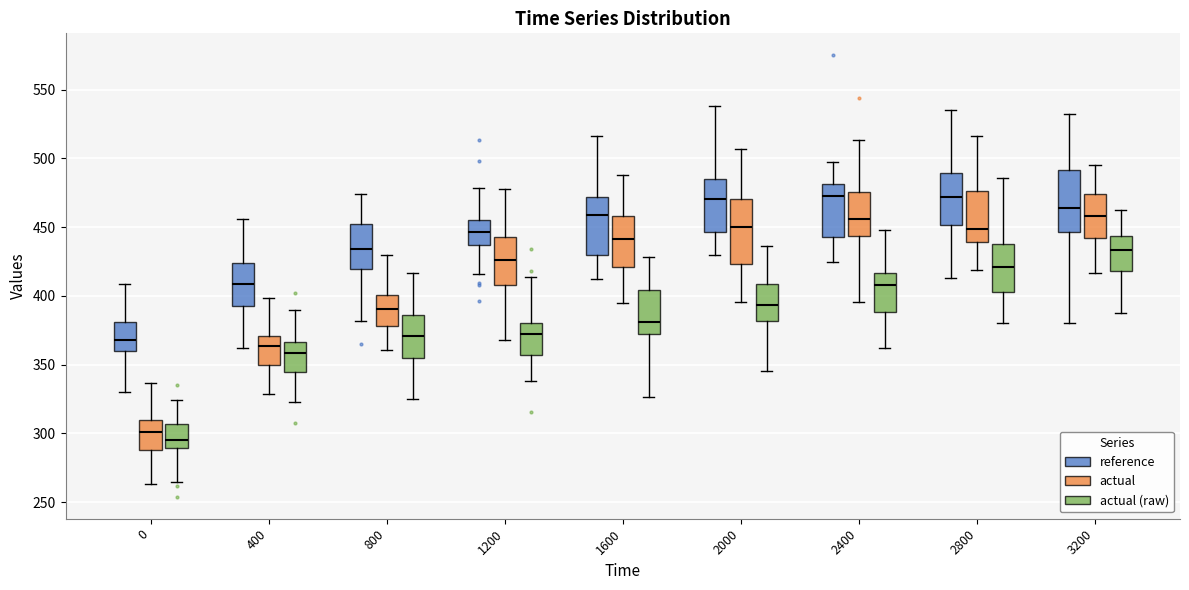

Reading left to right, transcribe this box plot: for each box, give where its median line is, the range the box spans, and where its two whiskers end, as read against the y-axis. The values are not printed on the chart, so give them approximately, as read against the axis.

0 (reference): median 370, box 360 to 380, whiskers 330 to 410
0 (actual): median 300, box 290 to 310, whiskers 265 to 335
0 (actual (raw)): median 295, box 290 to 305, whiskers 265 to 325
400 (reference): median 410, box 395 to 425, whiskers 360 to 455
400 (actual): median 365, box 350 to 370, whiskers 330 to 400
400 (actual (raw)): median 360, box 345 to 365, whiskers 325 to 390
800 (reference): median 435, box 420 to 450, whiskers 380 to 475
800 (actual): median 390, box 380 to 400, whiskers 360 to 430
800 (actual (raw)): median 370, box 355 to 385, whiskers 325 to 415
1200 (reference): median 445, box 435 to 455, whiskers 415 to 480
1200 (actual): median 425, box 410 to 445, whiskers 370 to 475
1200 (actual (raw)): median 370, box 355 to 380, whiskers 340 to 415
1600 (reference): median 460, box 430 to 470, whiskers 410 to 515
1600 (actual): median 440, box 420 to 460, whiskers 395 to 490
1600 (actual (raw)): median 380, box 370 to 405, whiskers 325 to 430
2000 (reference): median 470, box 445 to 485, whiskers 430 to 540
2000 (actual): median 450, box 425 to 470, whiskers 395 to 505
2000 (actual (raw)): median 395, box 380 to 410, whiskers 345 to 435
2400 (reference): median 470, box 445 to 480, whiskers 425 to 495
2400 (actual): median 455, box 445 to 475, whiskers 395 to 515
2400 (actual (raw)): median 405, box 390 to 415, whiskers 360 to 450
2800 (reference): median 470, box 450 to 490, whiskers 415 to 535
2800 (actual): median 450, box 440 to 475, whiskers 420 to 515
2800 (actual (raw)): median 420, box 400 to 435, whiskers 380 to 485
3200 (reference): median 465, box 445 to 490, whiskers 380 to 530
3200 (actual): median 460, box 440 to 475, whiskers 415 to 495
3200 (actual (raw)): median 435, box 420 to 445, whiskers 385 to 460